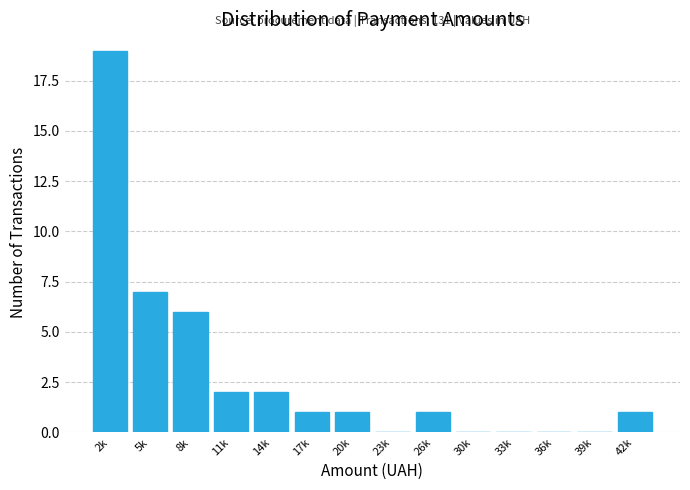

Reading left to right, list all the values displayed in this chart.

2k=19	5k=7	8k=6	11k=2	14k=2	17k=1	20k=1	23k=0	26k=1	30k=0	33k=0	36k=0	39k=0	42k=1